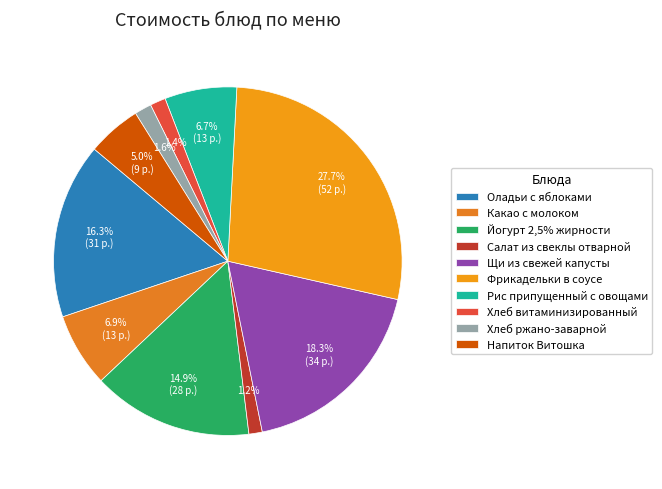

What is the ratio of the value at Фрикадельки в соусе to the value at Оладьи с яблоками?

1.7